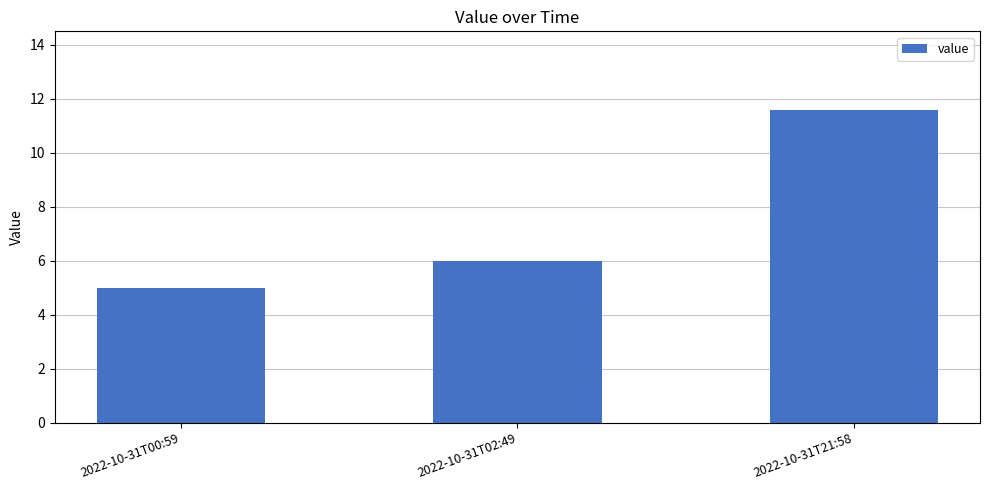

Rank the categories by value from lowest to highest.

2022-10-31T00:59, 2022-10-31T02:49, 2022-10-31T21:58